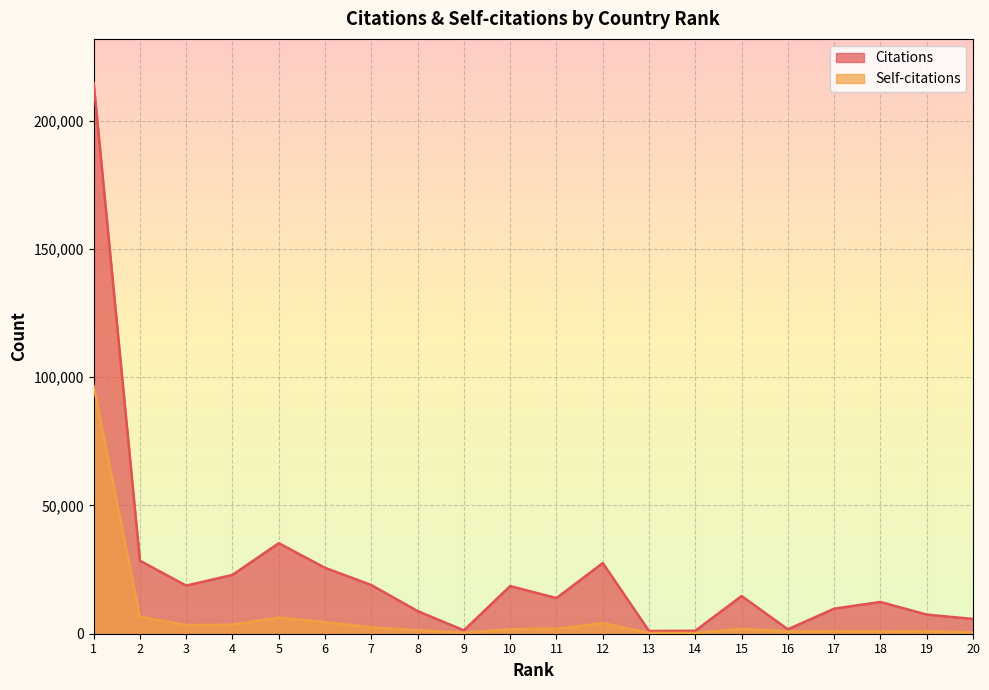

Reading left to right, extract all data points from this chart.

Citations: 214703	28460	18744	22936	35295	25680	18977	8837	1315	18572	13894	27553	1062	1167	14695	1708	9767	12385	7454	5755
Self-citations: 96572	6592	3368	3512	6345	4509	2498	1334	399	1740	1954	4118	309	300	1908	910	960	934	960	525